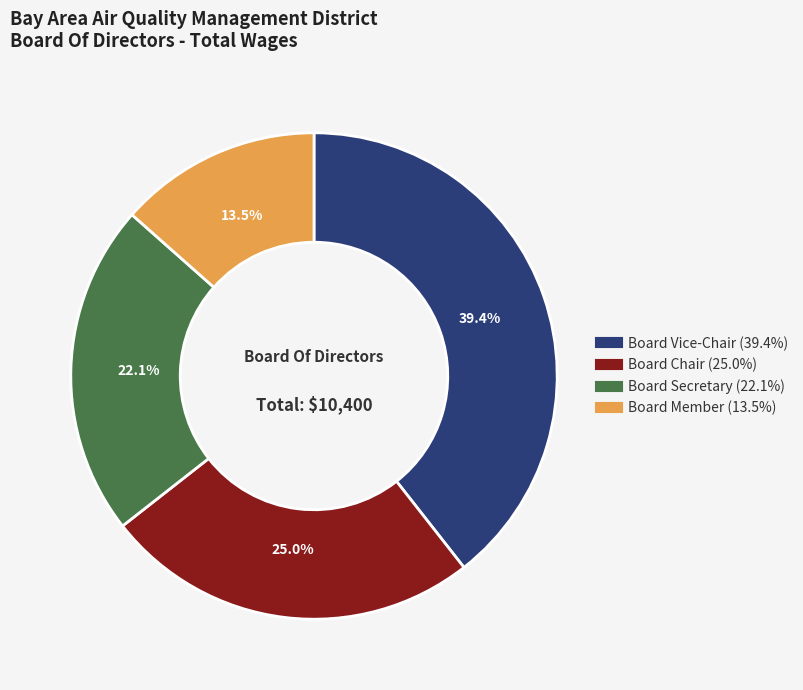

Approximately how many times larger is the value at Board Chair compared to Board Member?

1.9